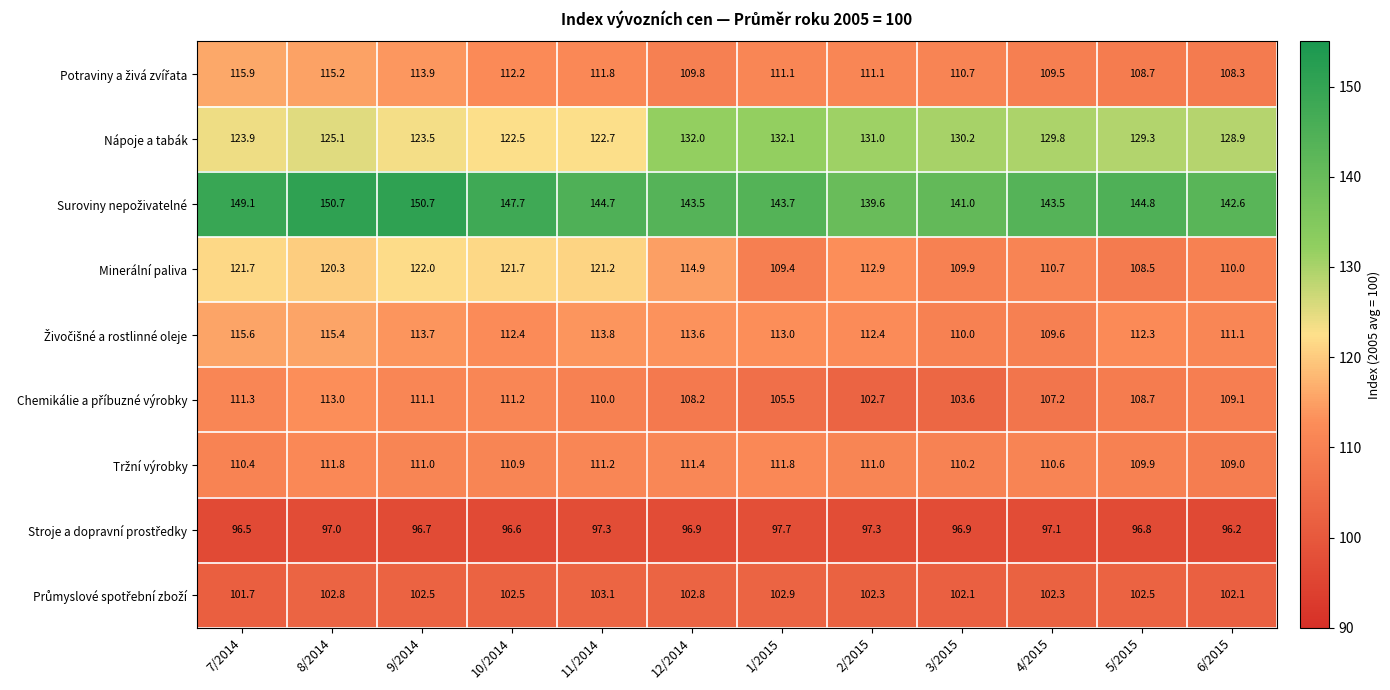

What is the smallest value displayed?

96.2